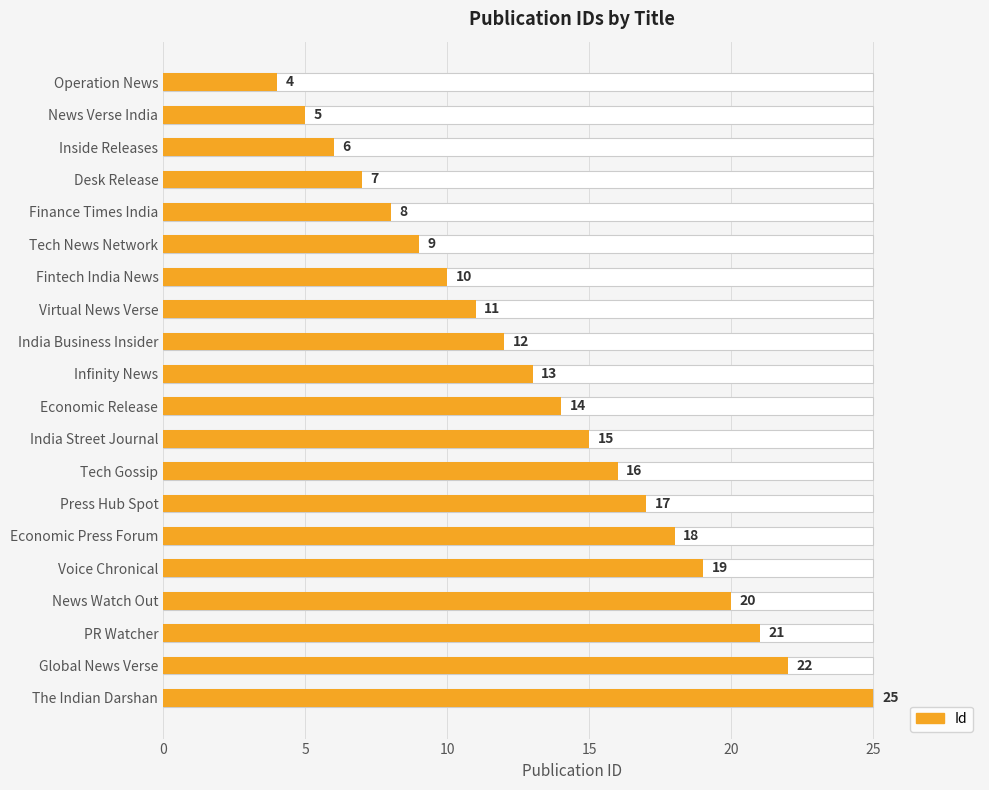

Reading left to right, what are all the values shown in this chart?

4	5	6	7	8	9	10	11	12	13	14	15	16	17	18	19	20	21	22	25